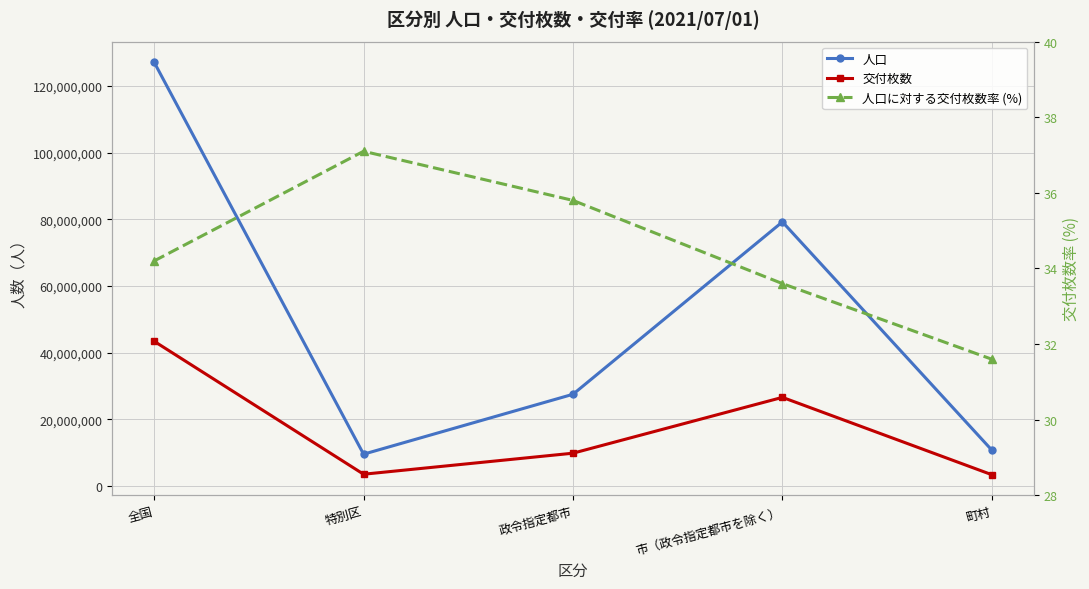

What is the difference between the 人口 values at 町村 and 特別区?

1212597.0